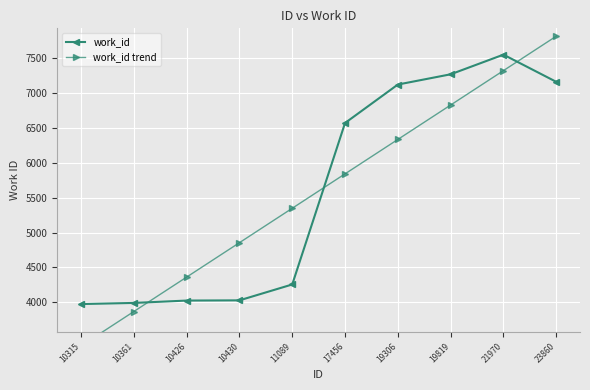

Reading right to left, extract all data points from this chart.

work_id: 23860=7163.0	21970=7553.0	19819=7271.0	19306=7124.0	17456=6572.0	11089=4255.0	10430=4027.0	10426=4024.0	10361=3990.0	10315=3974.0
work_id trend: 23860=7817.6	21970=7323.8	19819=6829.9	19306=6336.1	17456=5842.2	11089=5348.4	10430=4854.5	10426=4360.7	10361=3866.8	10315=3373.0